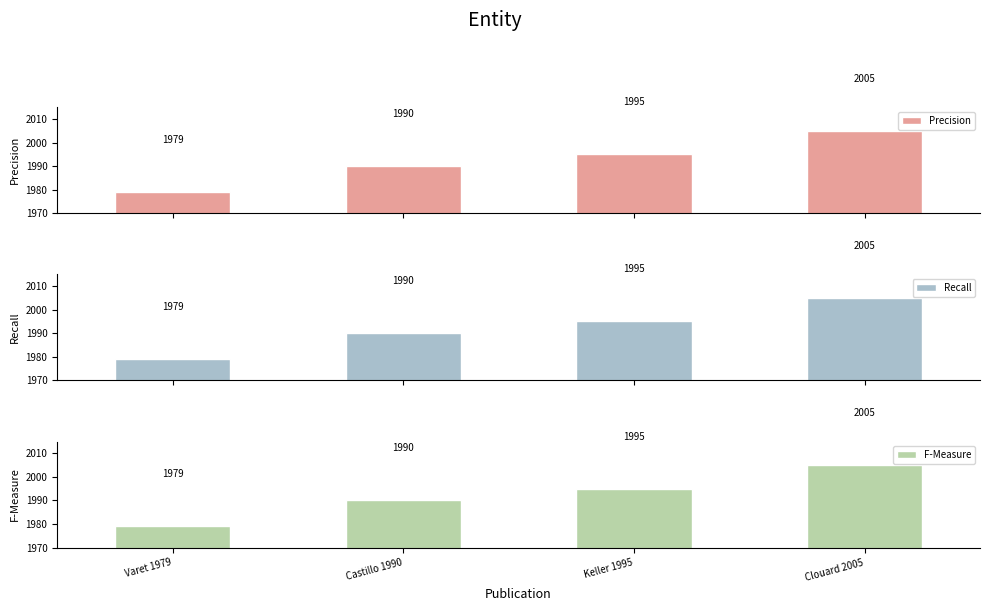

What is the average value of the Recall series?

1992